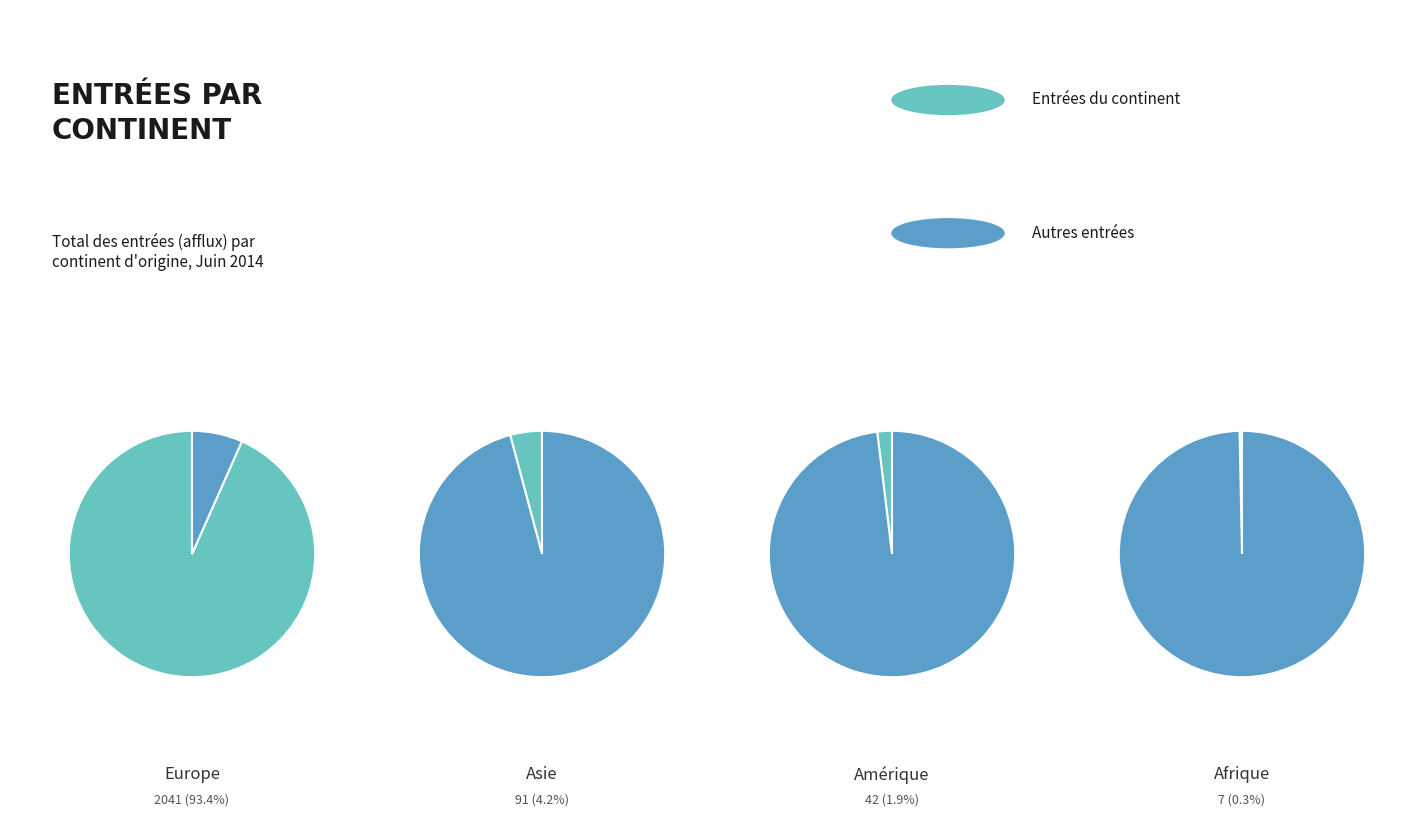

Is it true that Amérique is 2% of the pie?

True